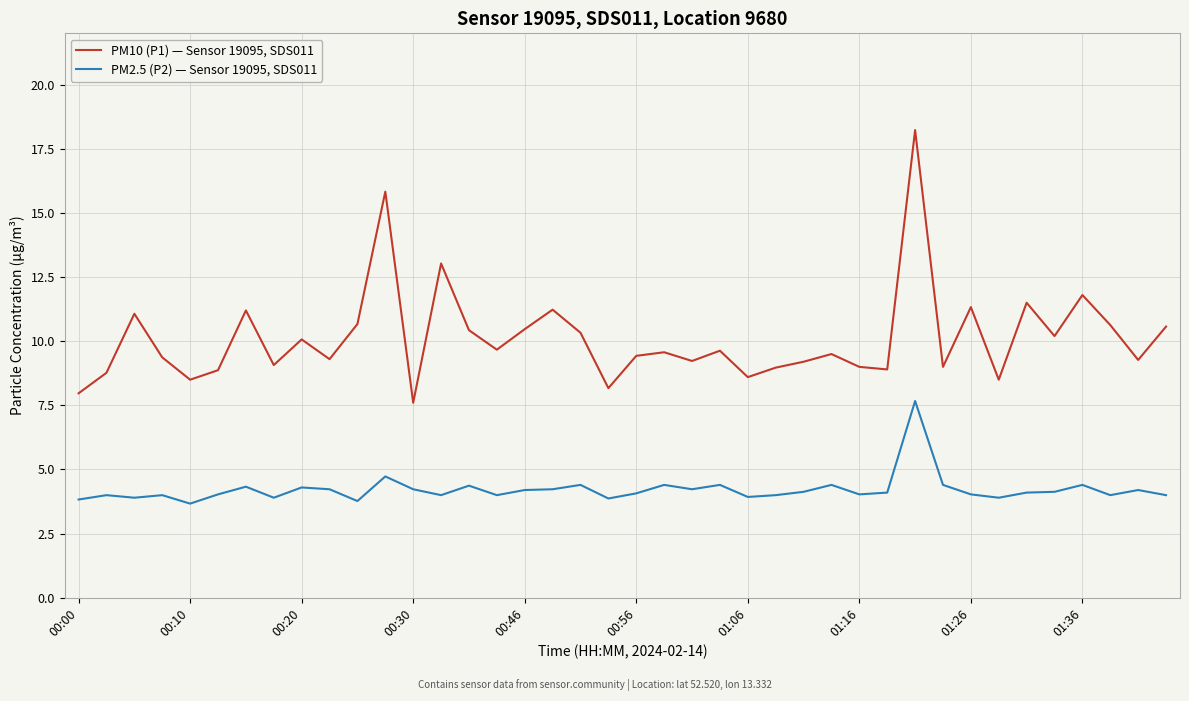

Which series has the largest total across all categories?

PM10 (P1) — Sensor 19095, SDS011